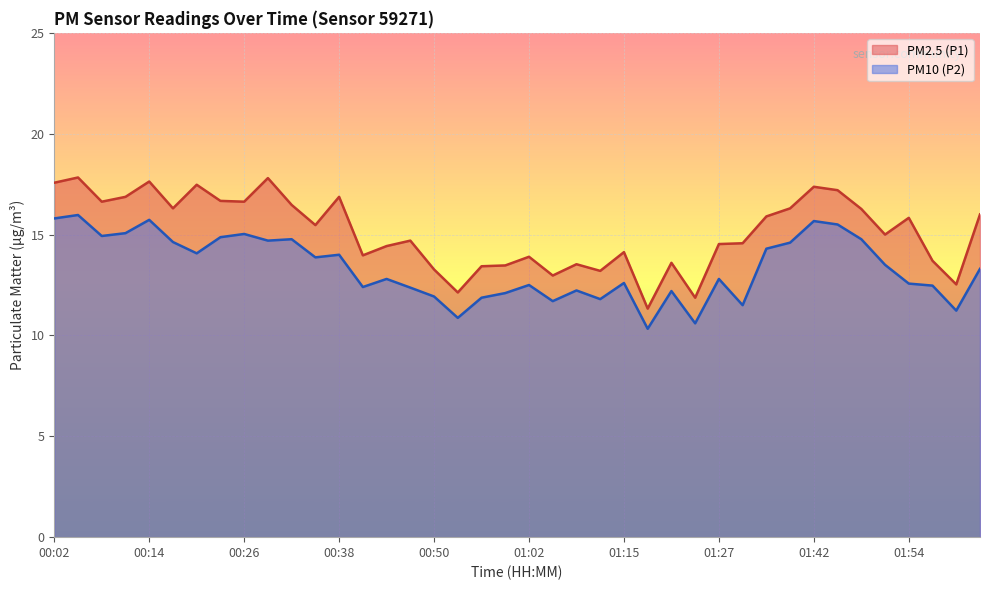

What is the label of the 24th point from the right?

00:50